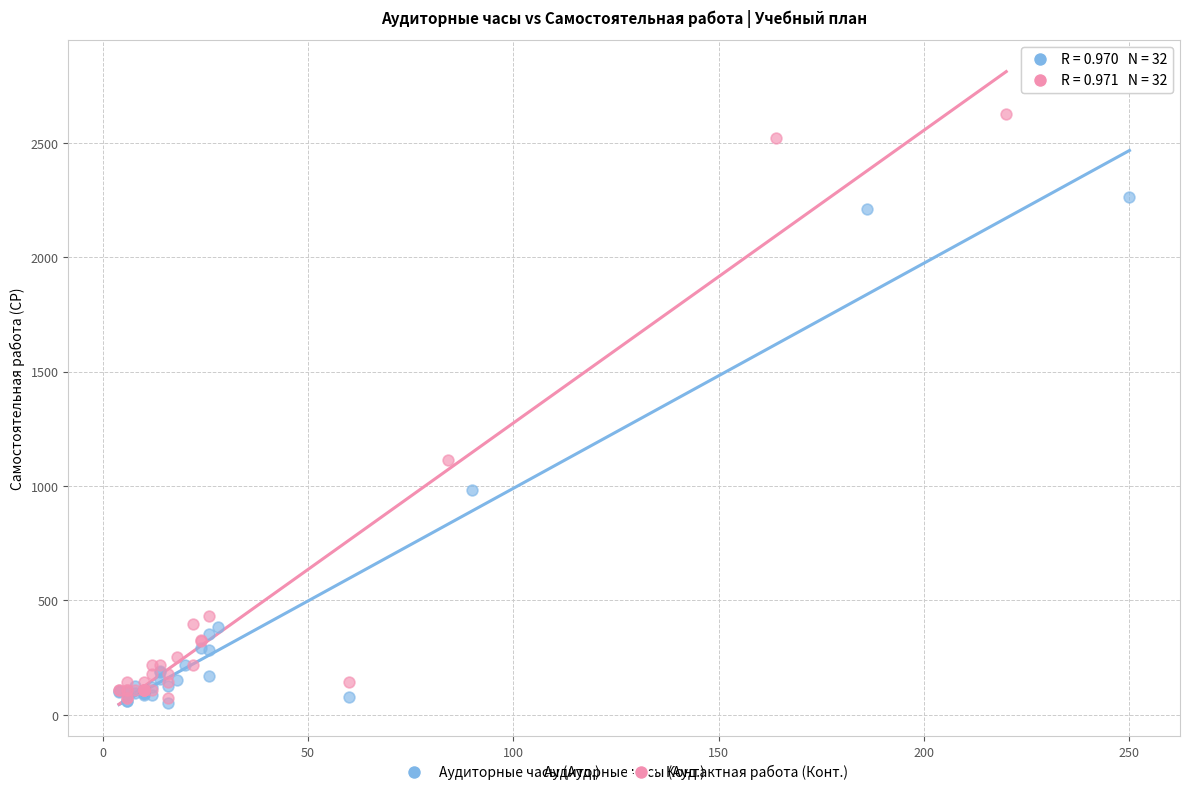

Which series contains the highest Y value?

Контактная работа (Конт.)